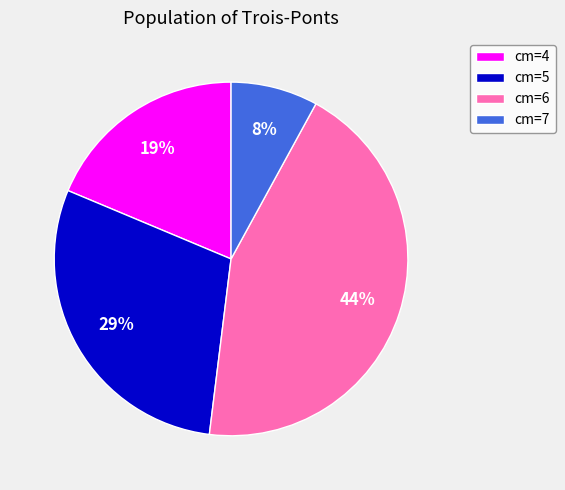

What percentage is the cm=6 slice, to the nearest percent?

44%